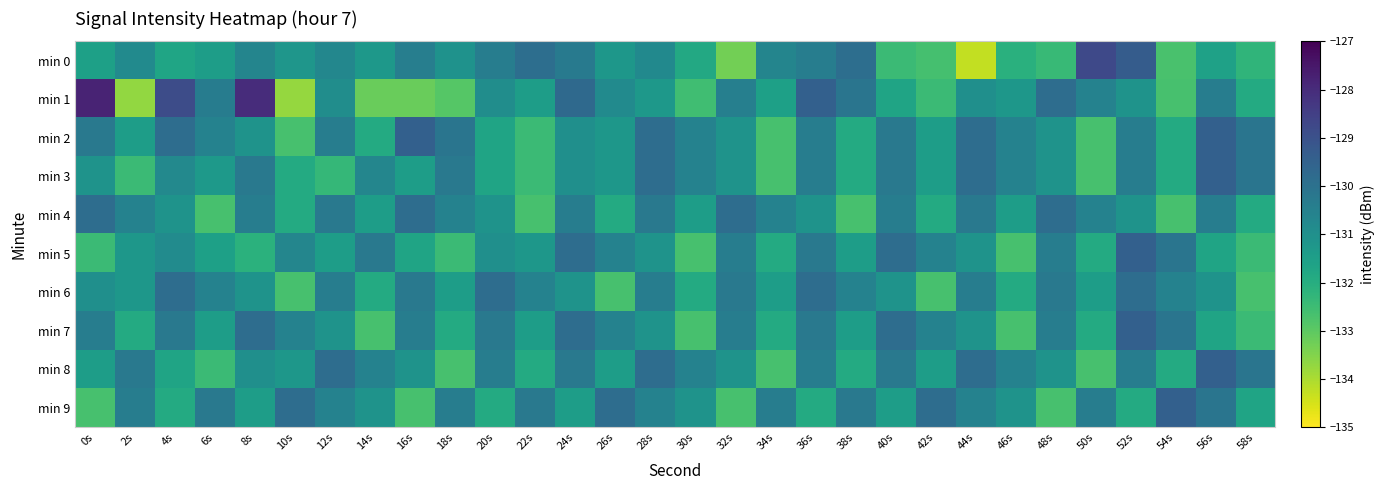

What is the spread (max minus min) of values at 50s?

3.9